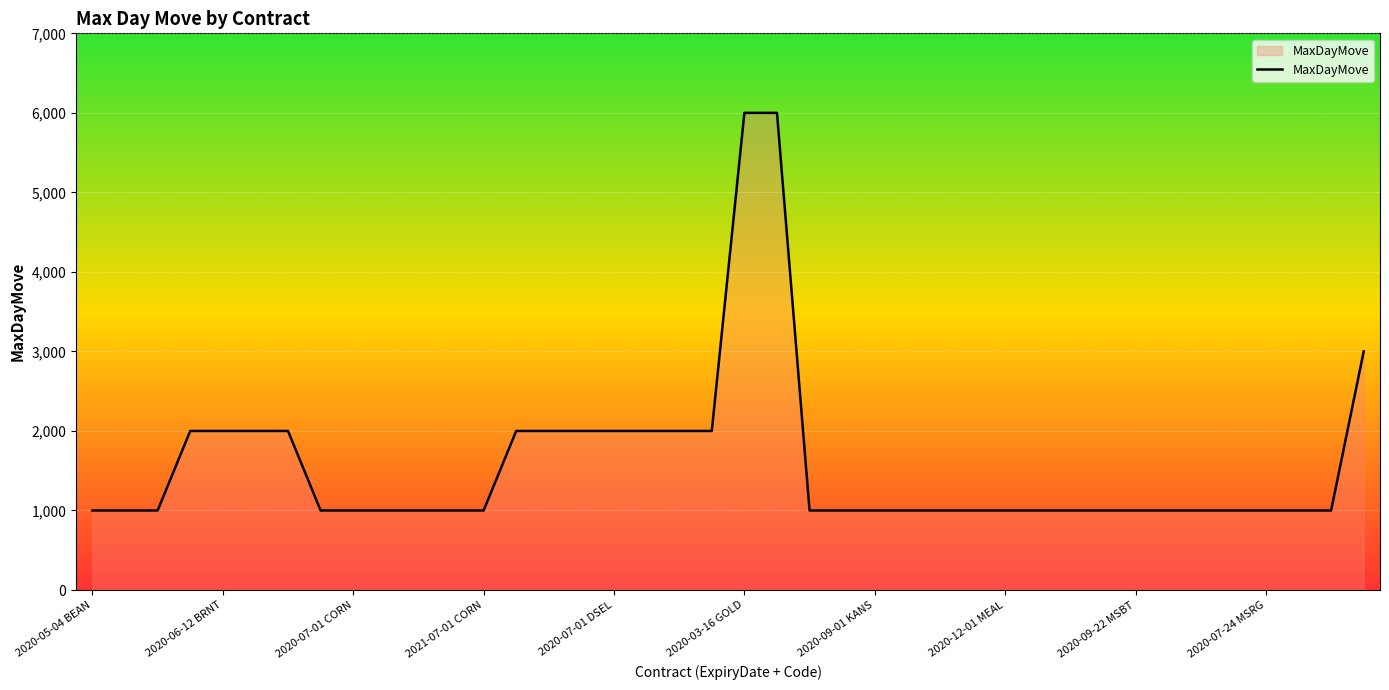

How many lines are shown in the chart?

1